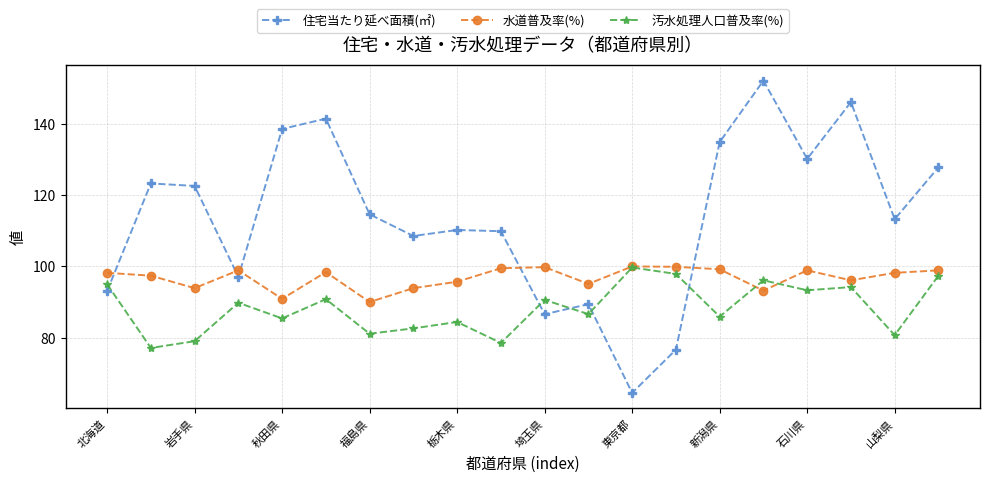

What is the lowest value of the 水道普及率(%) series?

90.0